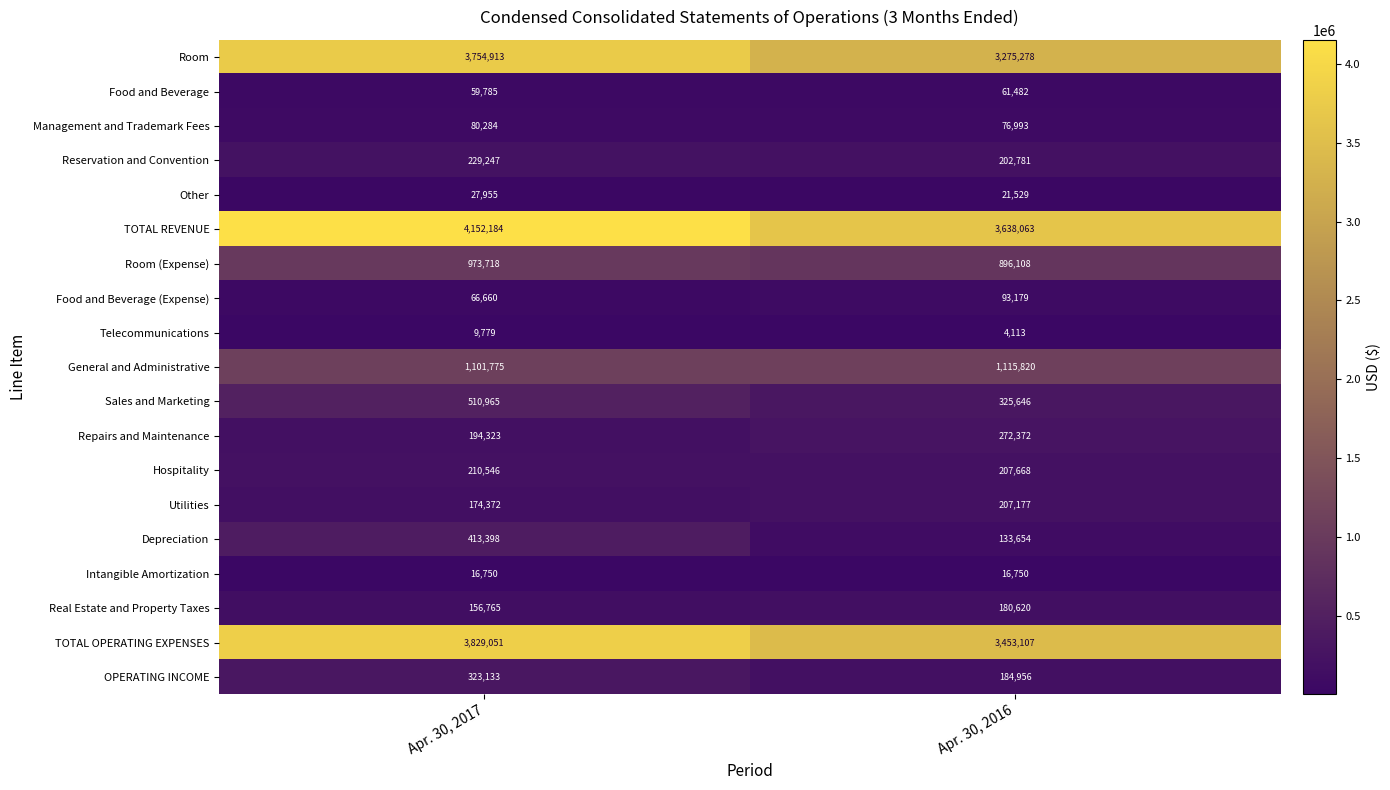

What is the spread (max minus min) of values at Apr. 30, 2017?

4142405